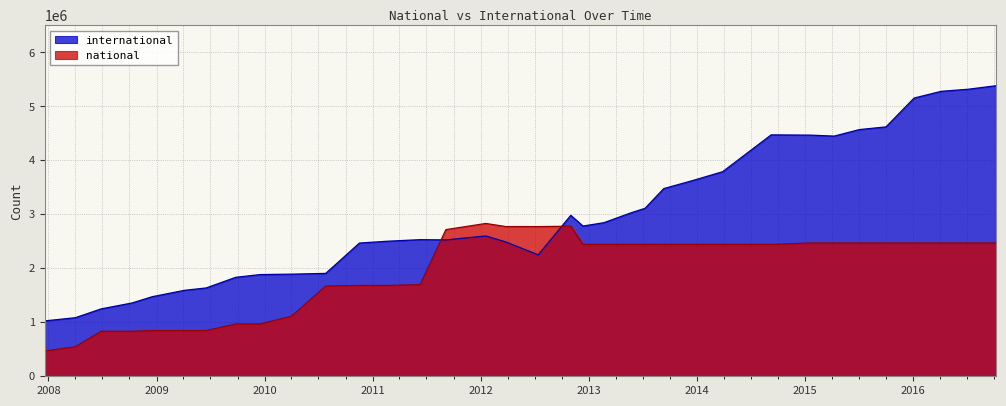

How many times do national and international cross each other?

2